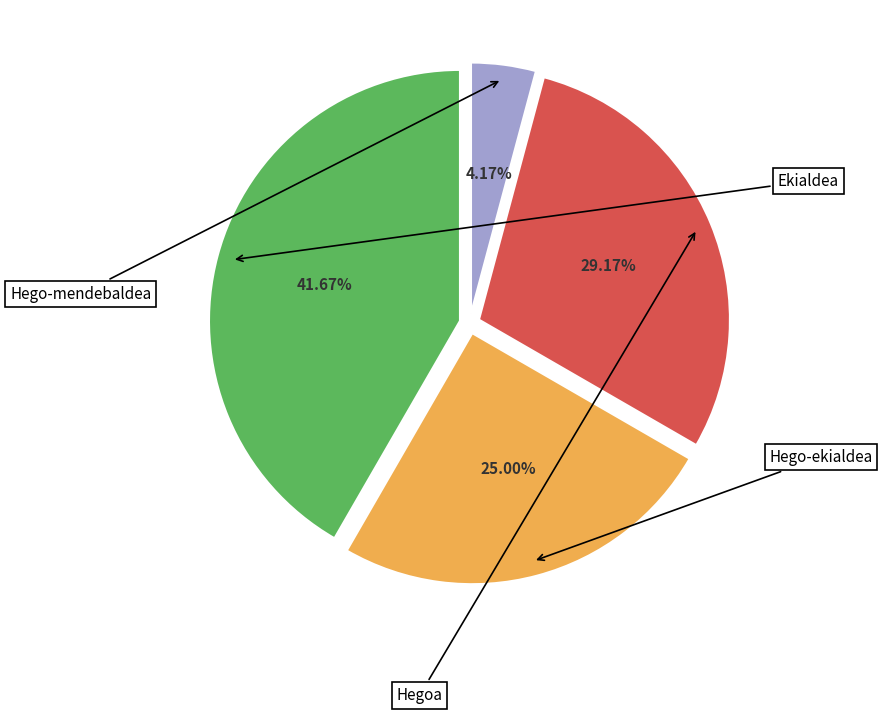

Count the number of slices in the pie.

4